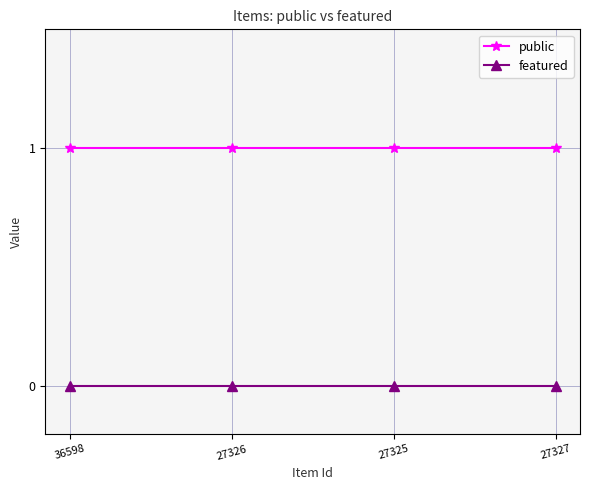

What is the difference between the highest and lowest values at 27327?

1